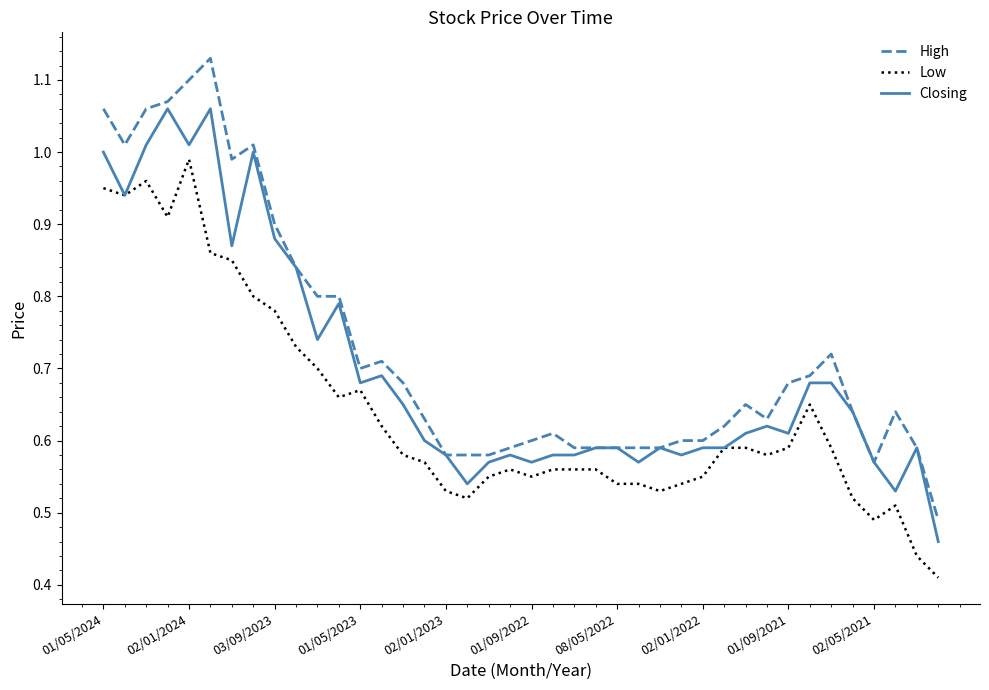

Which series has the widest spread of values?

High